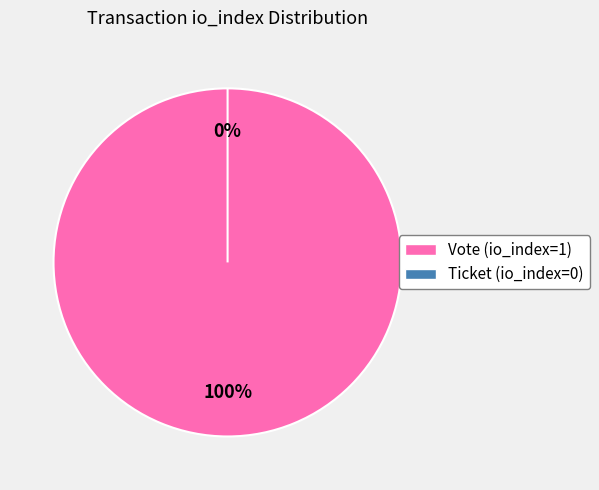

Count the number of slices in the pie.

2